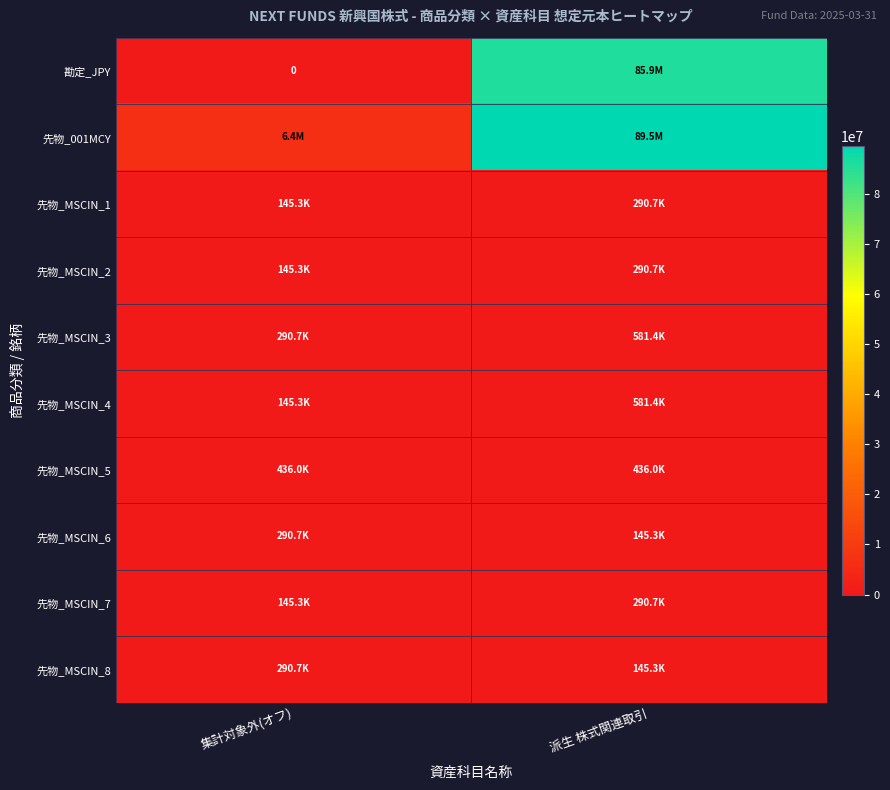

What is the total value across all series at 派生 株式関連取引?

178204650.7